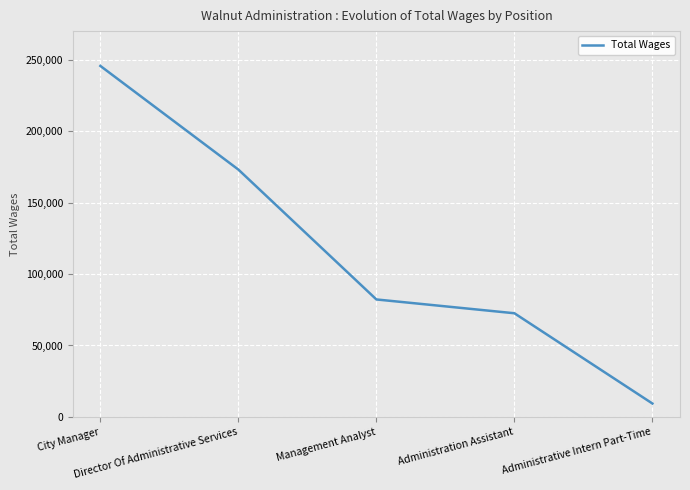

Reading right to left, what are all the values shown in this chart?

9401	72563	82217	173098	245628